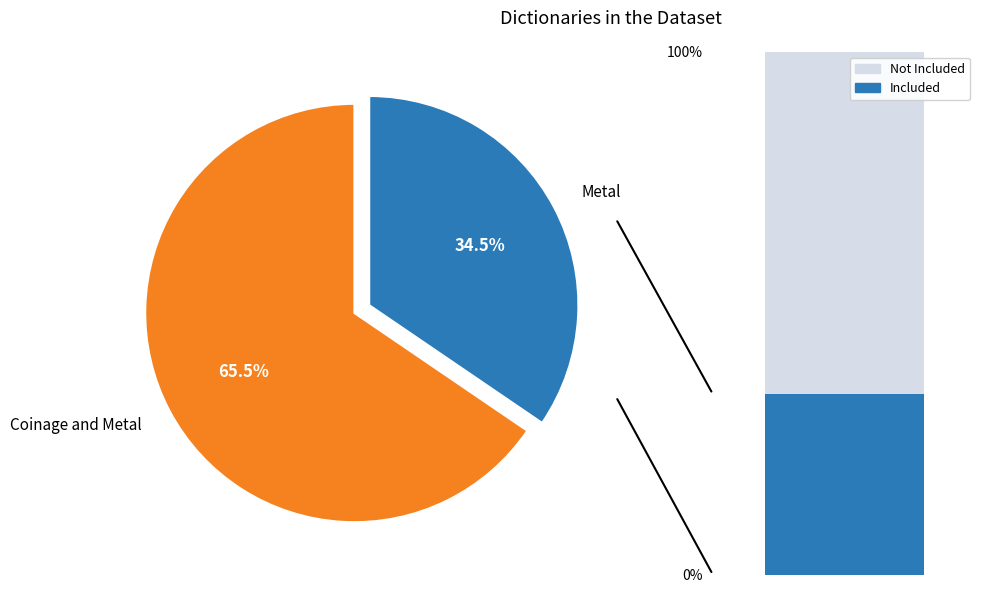

To the nearest percent, what is the combined percentage of Metal and Coinage and Metal?

100%